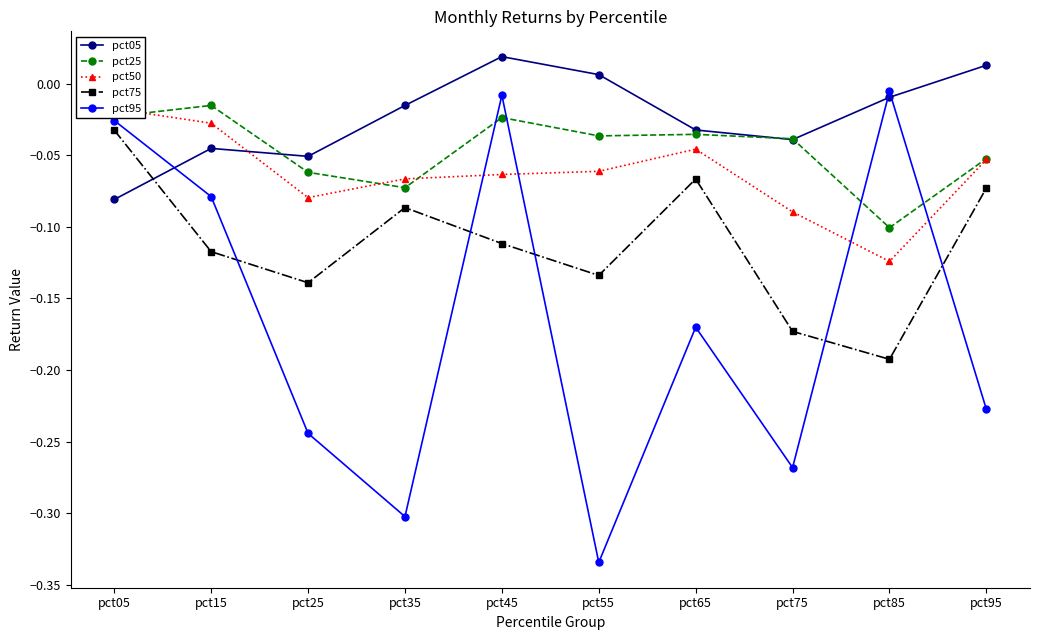

Reading right to left, extract all data points from this chart.

pct05: pct95=0.0	pct85=-0.0	pct75=-0.0	pct65=-0.0	pct55=0.0	pct45=0.0	pct35=-0.0	pct25=-0.1	pct15=-0.0	pct05=-0.1
pct25: pct95=-0.1	pct85=-0.1	pct75=-0.0	pct65=-0.0	pct55=-0.0	pct45=-0.0	pct35=-0.1	pct25=-0.1	pct15=-0.0	pct05=-0.0
pct50: pct95=-0.1	pct85=-0.1	pct75=-0.1	pct65=-0.0	pct55=-0.1	pct45=-0.1	pct35=-0.1	pct25=-0.1	pct15=-0.0	pct05=-0.0
pct75: pct95=-0.1	pct85=-0.2	pct75=-0.2	pct65=-0.1	pct55=-0.1	pct45=-0.1	pct35=-0.1	pct25=-0.1	pct15=-0.1	pct05=-0.0
pct95: pct95=-0.2	pct85=-0.0	pct75=-0.3	pct65=-0.2	pct55=-0.3	pct45=-0.0	pct35=-0.3	pct25=-0.2	pct15=-0.1	pct05=-0.0